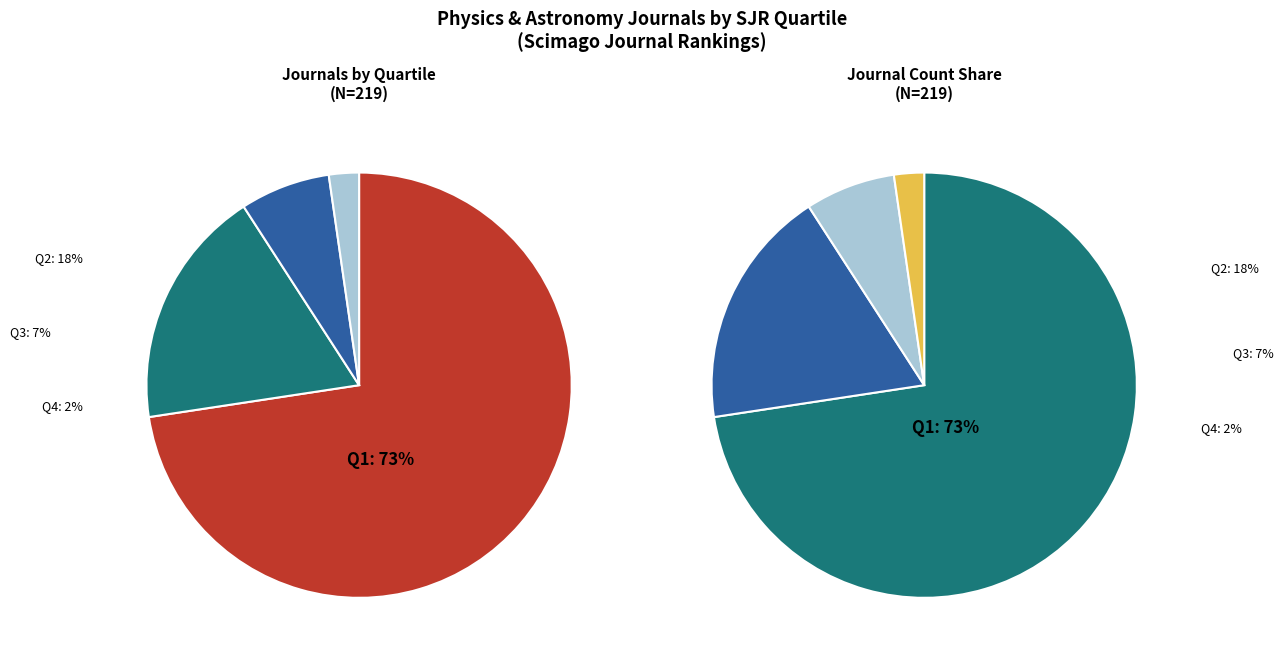

What is the smallest slice in the pie chart?

Q4